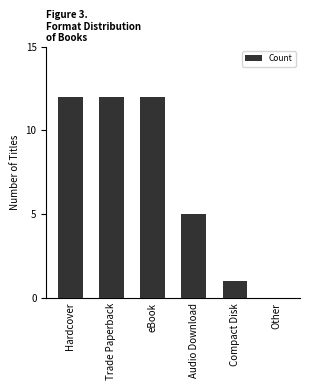

True or false: the data shows 21 at eBook.

False